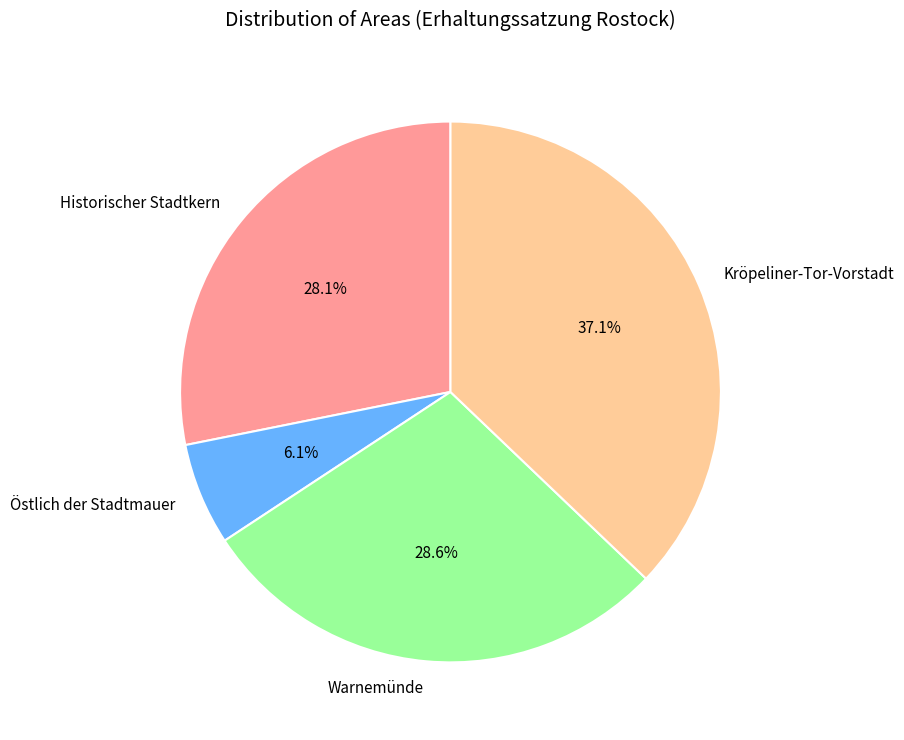

Which category has the biggest portion of the pie?

Kröpeliner-Tor-Vorstadt